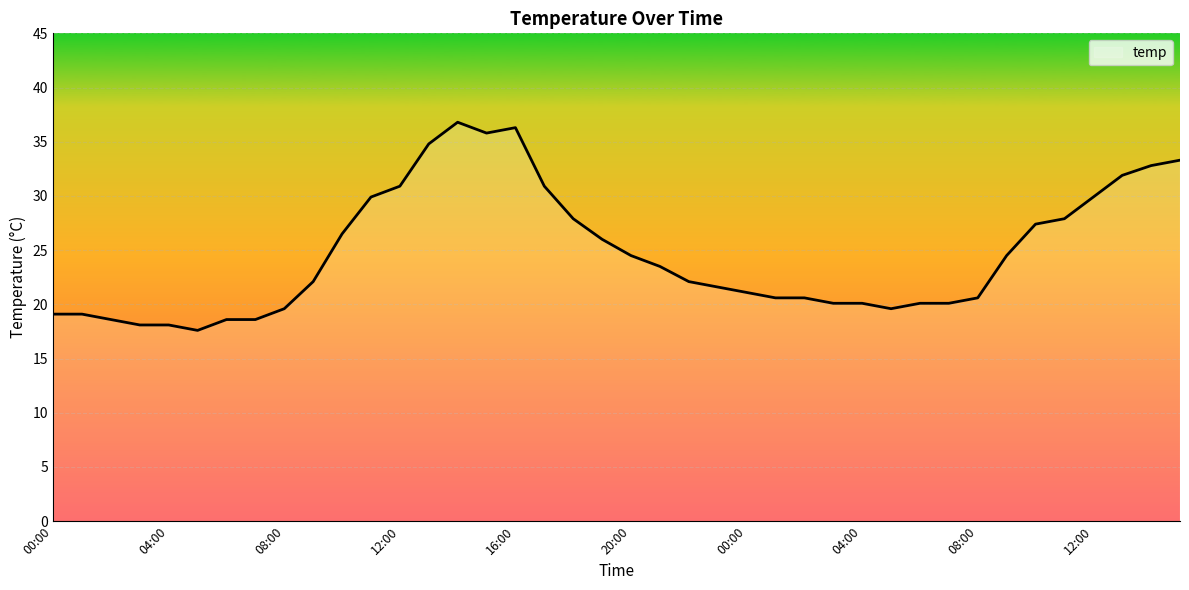

What is the maximum value shown in the chart?

36.8